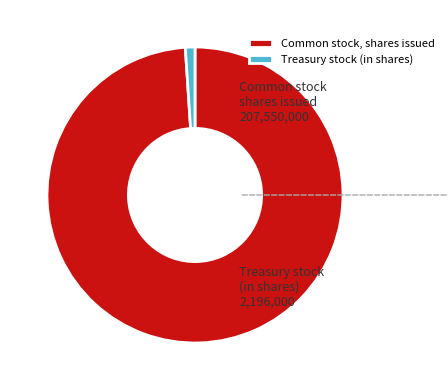

How many slices are in this pie chart?

2